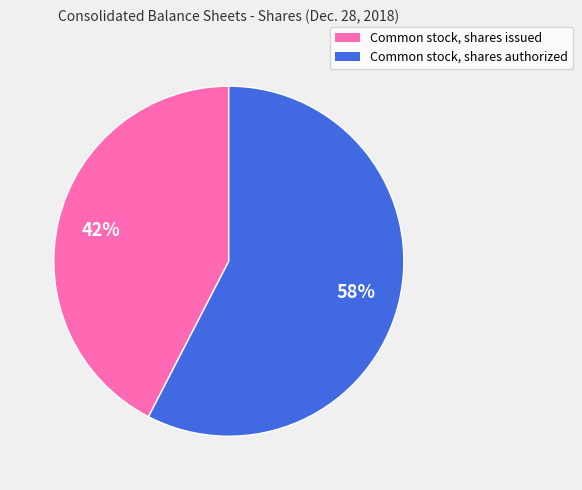

Count the number of slices in the pie.

2